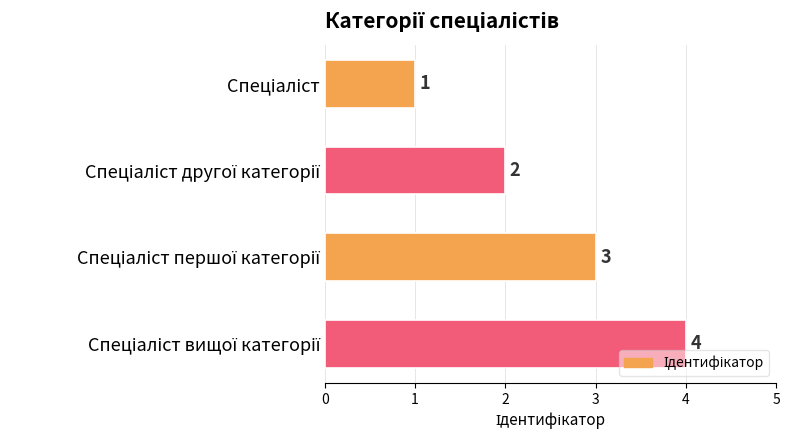

What is the difference between the maximum and minimum values?

3